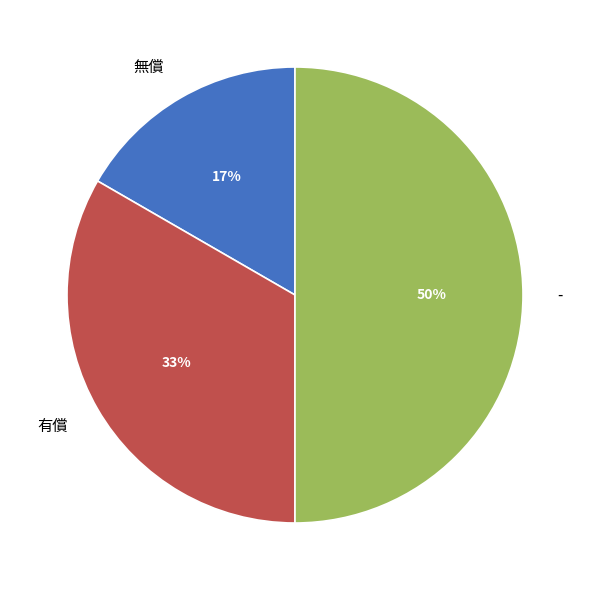

To the nearest percent, what is the difference between the largest and smallest slice percentages?

33%